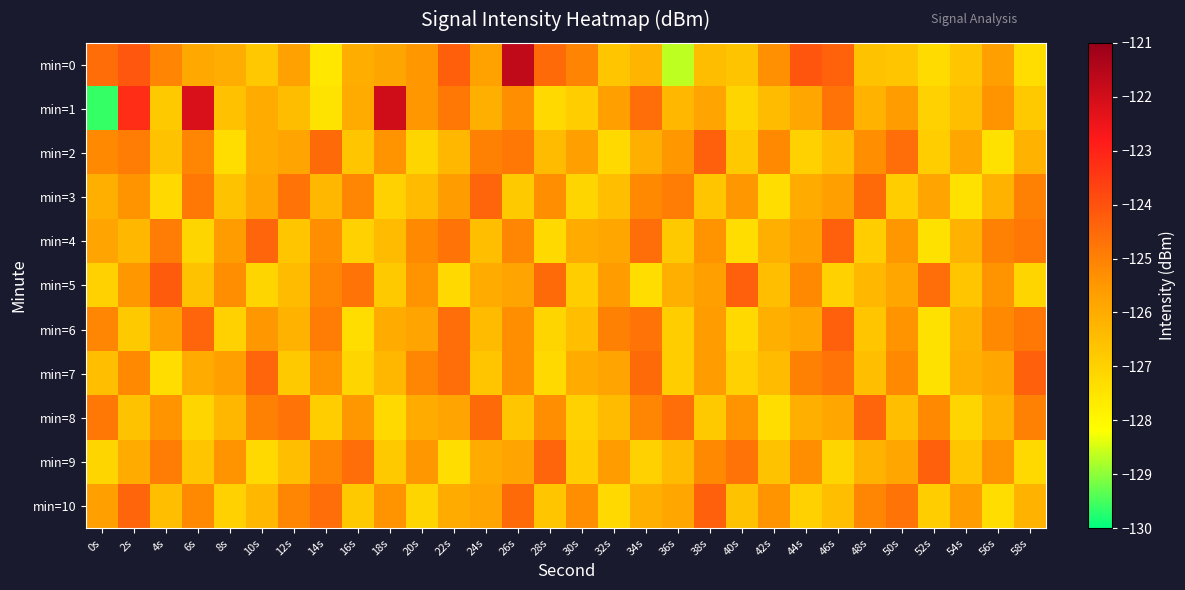

Reading right to left, what are all the values shown in this chart?

min=0: 58s=-127.3	56s=-125.7	54s=-126.7	52s=-127.3	50s=-126.7	48s=-126.6	46s=-124.3	44s=-124.1	42s=-125.3	40s=-126.7	38s=-126.5	36s=-128.6	34s=-126.2	32s=-126.7	30s=-125.1	28s=-124.5	26s=-121.7	24s=-125.8	22s=-124.3	20s=-125.5	18s=-125.9	16s=-126.1	14s=-127.6	12s=-125.7	10s=-126.8	8s=-126.0	6s=-125.9	4s=-125.1	2s=-124.1	0s=-124.6
min=1: 58s=-126.8	56s=-125.4	54s=-126.5	52s=-127.0	50s=-125.6	48s=-126.2	46s=-124.7	44s=-125.9	42s=-126.4	40s=-127.1	38s=-125.8	36s=-126.3	34s=-124.6	32s=-125.7	30s=-126.9	28s=-127.2	26s=-125.3	24s=-126.1	22s=-124.8	20s=-125.5	18s=-122.0	16s=-126.0	14s=-127.5	12s=-126.4	10s=-126.0	8s=-126.6	6s=-122.2	4s=-126.8	2s=-123.2	0s=-129.6
min=2: 58s=-126.2	56s=-127.4	54s=-125.9	52s=-126.9	50s=-124.6	48s=-125.3	46s=-126.5	44s=-127.0	42s=-125.2	40s=-126.8	38s=-124.3	36s=-125.5	34s=-126.1	32s=-127.2	30s=-125.7	28s=-126.4	26s=-124.8	24s=-125.0	22s=-126.3	20s=-127.1	18s=-125.4	16s=-126.7	14s=-124.5	12s=-125.8	10s=-126.0	8s=-127.3	6s=-125.1	4s=-126.6	2s=-124.9	0s=-125.2
min=3: 58s=-125.0	56s=-126.2	54s=-127.4	52s=-125.8	50s=-126.9	48s=-124.5	46s=-125.7	44s=-126.0	42s=-127.3	40s=-125.5	38s=-126.7	36s=-124.9	34s=-125.2	32s=-126.5	30s=-127.1	28s=-125.3	26s=-126.8	24s=-124.4	22s=-125.6	20s=-126.4	18s=-127.0	16s=-125.1	14s=-126.3	12s=-124.7	10s=-125.9	8s=-126.6	6s=-124.8	4s=-127.2	2s=-125.4	0s=-126.1
min=4: 58s=-124.8	56s=-125.0	54s=-126.2	52s=-127.4	50s=-125.5	48s=-126.9	46s=-124.3	44s=-125.7	42s=-126.1	40s=-127.3	38s=-125.4	36s=-126.8	34s=-124.6	32s=-125.9	30s=-126.0	28s=-127.2	26s=-125.1	24s=-126.5	22s=-124.7	20s=-125.2	18s=-126.4	16s=-127.0	14s=-125.3	12s=-126.7	10s=-124.4	8s=-125.6	6s=-127.1	4s=-124.9	2s=-126.3	0s=-125.8
min=5: 58s=-127.1	56s=-125.4	54s=-126.7	52s=-124.6	50s=-125.9	48s=-126.3	46s=-127.0	44s=-125.2	42s=-126.5	40s=-124.3	38s=-125.7	36s=-126.1	34s=-127.3	32s=-125.6	30s=-126.9	28s=-124.5	26s=-125.8	24s=-126.0	22s=-127.2	20s=-125.4	18s=-126.8	16s=-124.7	14s=-125.1	12s=-126.4	10s=-127.1	8s=-125.3	6s=-126.6	4s=-124.2	2s=-125.5	0s=-127.0
min=6: 58s=-124.8	56s=-125.2	54s=-126.2	52s=-127.4	50s=-125.4	48s=-126.7	46s=-124.3	44s=-125.9	42s=-126.1	40s=-127.2	38s=-125.6	36s=-126.9	34s=-124.7	32s=-125.0	30s=-126.5	28s=-127.1	26s=-125.3	24s=-126.4	22s=-124.6	20s=-125.8	18s=-126.0	16s=-127.3	14s=-124.9	12s=-126.2	10s=-125.5	8s=-127.0	6s=-124.4	4s=-125.7	2s=-126.8	0s=-125.1
min=7: 58s=-124.3	56s=-125.9	54s=-126.1	52s=-127.4	50s=-125.2	48s=-126.5	46s=-124.7	44s=-125.0	42s=-126.4	40s=-127.0	38s=-125.6	36s=-126.9	34s=-124.5	32s=-125.8	30s=-126.0	28s=-127.2	26s=-125.3	24s=-126.7	22s=-124.6	20s=-125.1	18s=-126.3	16s=-127.1	14s=-125.4	12s=-126.8	10s=-124.4	8s=-125.7	6s=-126.0	4s=-127.3	2s=-125.2	0s=-126.5
min=8: 58s=-125.0	56s=-126.2	54s=-127.1	52s=-125.2	50s=-126.5	48s=-124.4	46s=-125.9	44s=-126.1	42s=-127.3	40s=-125.4	38s=-126.8	36s=-124.6	34s=-125.1	32s=-126.4	30s=-127.0	28s=-125.3	26s=-126.7	24s=-124.5	22s=-125.8	20s=-126.0	18s=-127.2	16s=-125.5	14s=-126.9	12s=-124.7	10s=-125.0	8s=-126.3	6s=-127.1	4s=-125.4	2s=-126.6	0s=-124.8
min=9: 58s=-127.2	56s=-125.4	54s=-126.7	52s=-124.3	50s=-125.9	48s=-126.2	46s=-127.1	44s=-125.3	42s=-126.6	40s=-124.7	38s=-125.2	36s=-126.4	34s=-127.0	32s=-125.6	30s=-126.9	28s=-124.4	26s=-125.8	24s=-126.0	22s=-127.3	20s=-125.5	18s=-126.8	16s=-124.6	14s=-125.1	12s=-126.5	10s=-127.2	8s=-125.4	6s=-126.7	4s=-124.9	2s=-126.0	0s=-127.1
min=10: 58s=-126.2	56s=-127.3	54s=-125.6	52s=-126.9	50s=-124.7	48s=-125.1	46s=-126.5	44s=-127.0	42s=-125.4	40s=-126.6	38s=-124.3	36s=-125.9	34s=-126.1	32s=-127.2	30s=-125.3	28s=-126.7	26s=-124.5	24s=-125.8	22s=-126.0	20s=-127.1	18s=-125.4	16s=-126.8	14s=-124.6	12s=-125.1	10s=-126.3	8s=-127.0	6s=-125.2	4s=-126.5	2s=-124.4	0s=-125.7